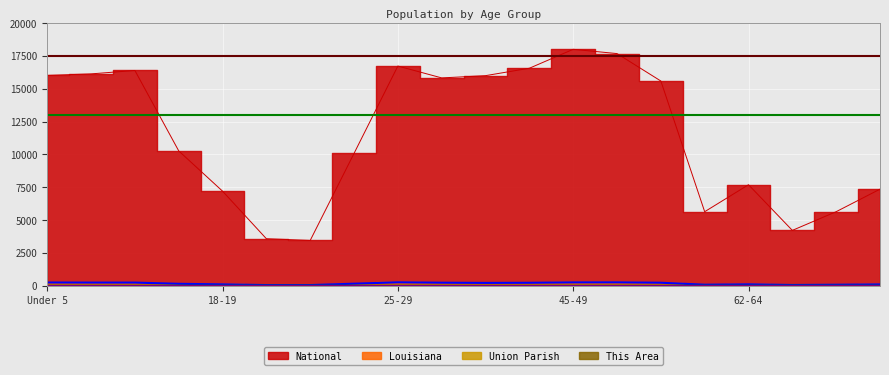

Which series changed the most between 30-34 and 55-59?

National